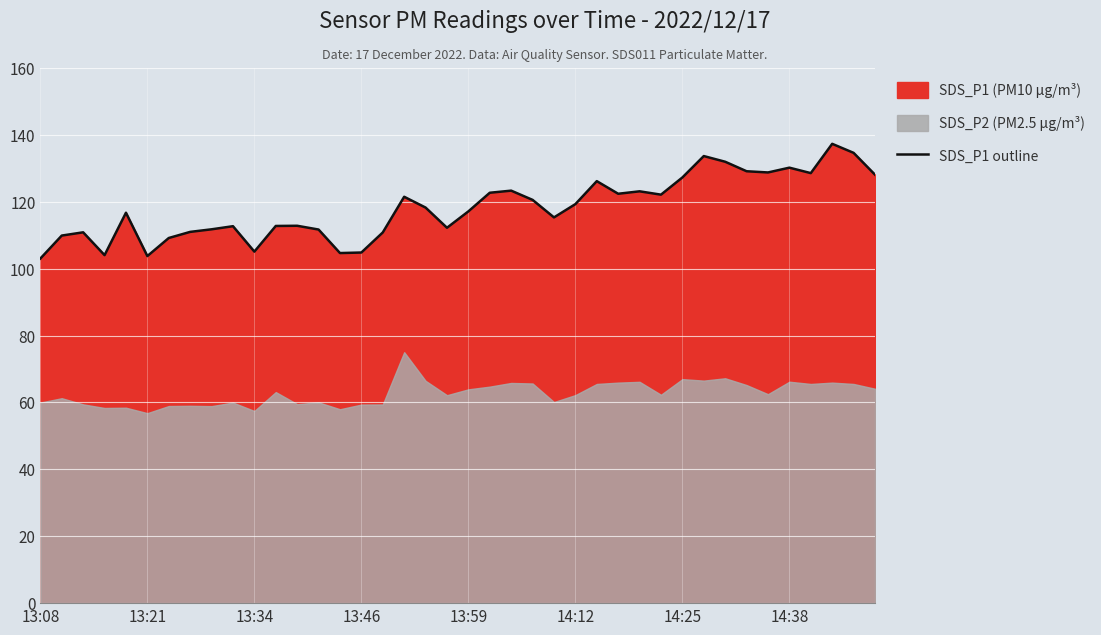

At which category does the chart reach its peak across all series?

37